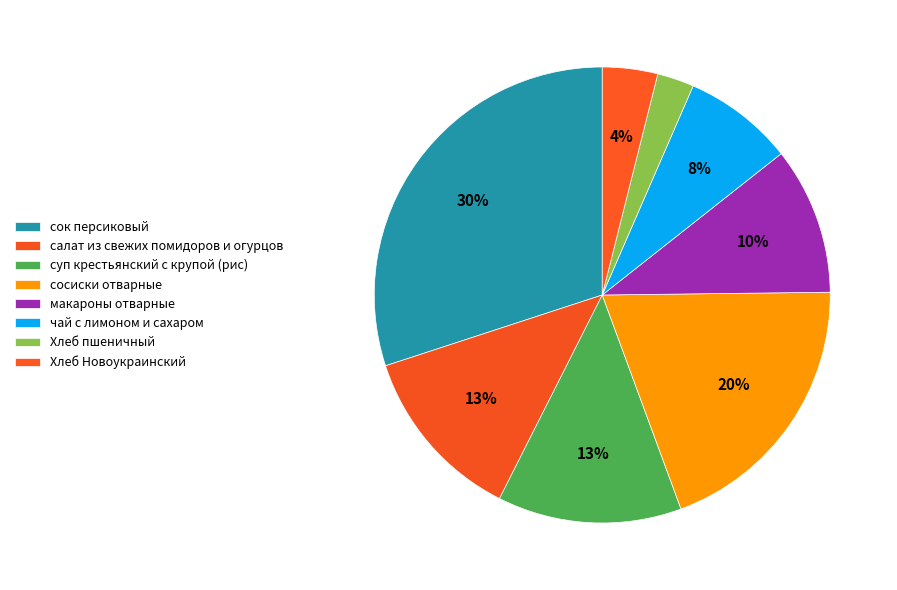

Approximately how many times larger is the value at суп крестьянский с крупой (рис) compared to макароны отварные?

1.2